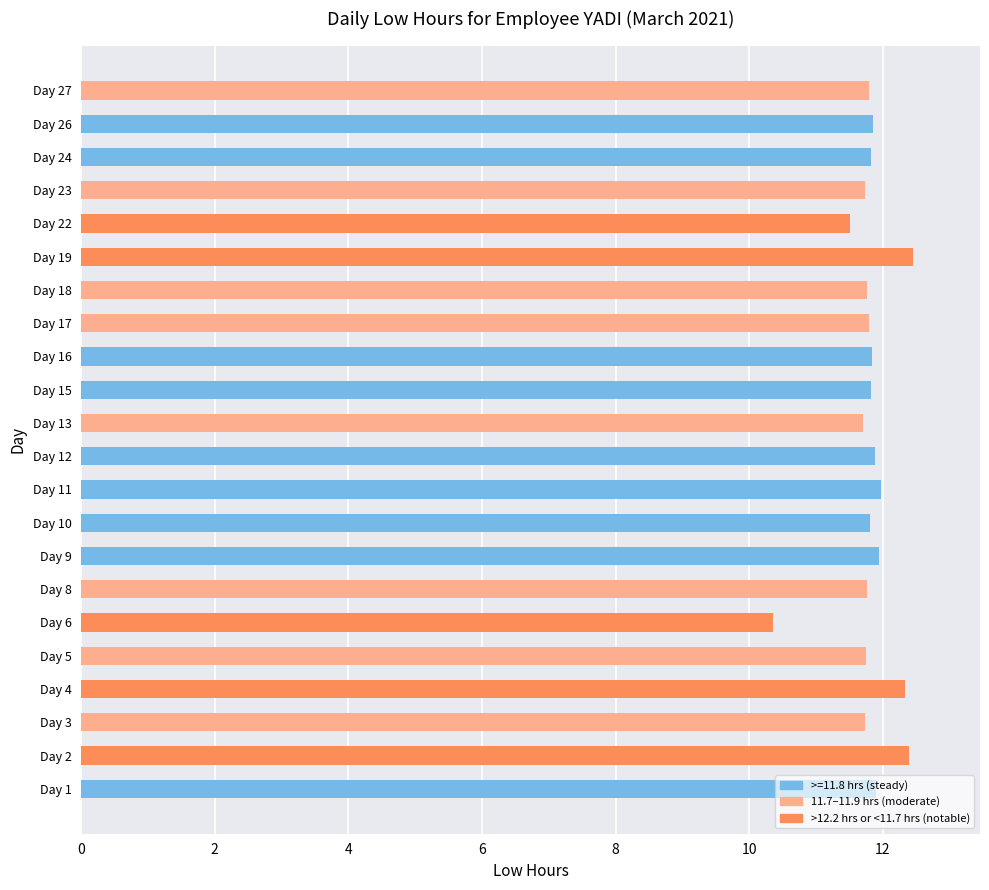

Which has a higher value, Day 12 or Day 2?

Day 2